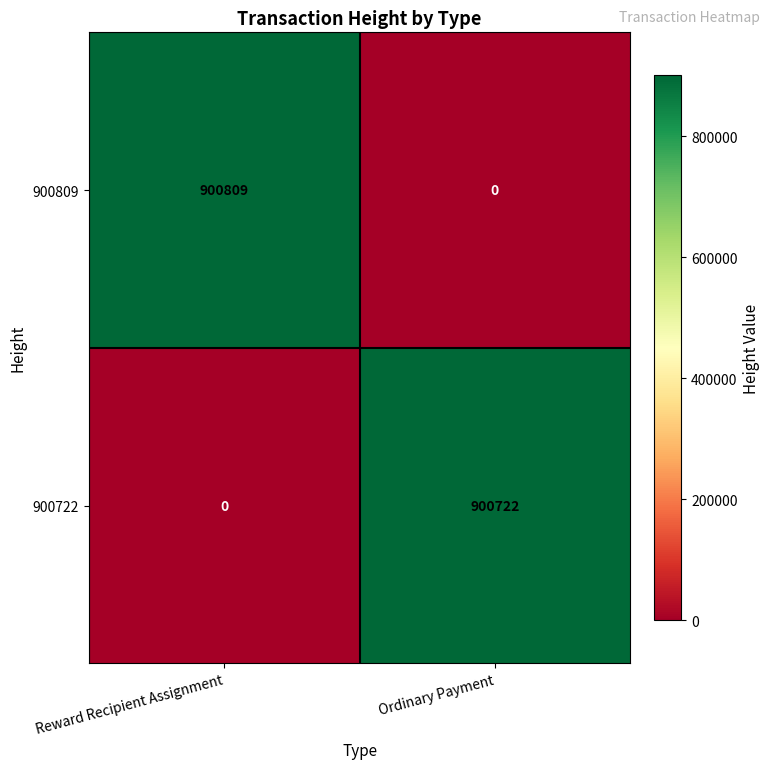

Rank the series by their average value, from highest to lowest.

900809, 900722